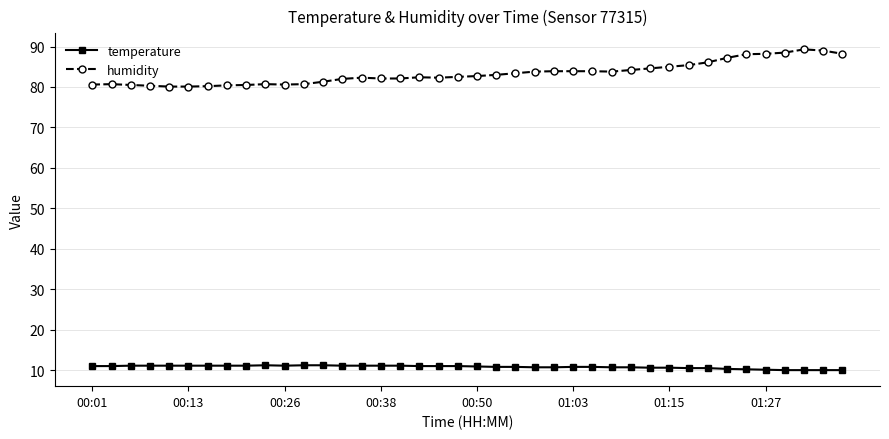

Which series has the largest total across all categories?

humidity